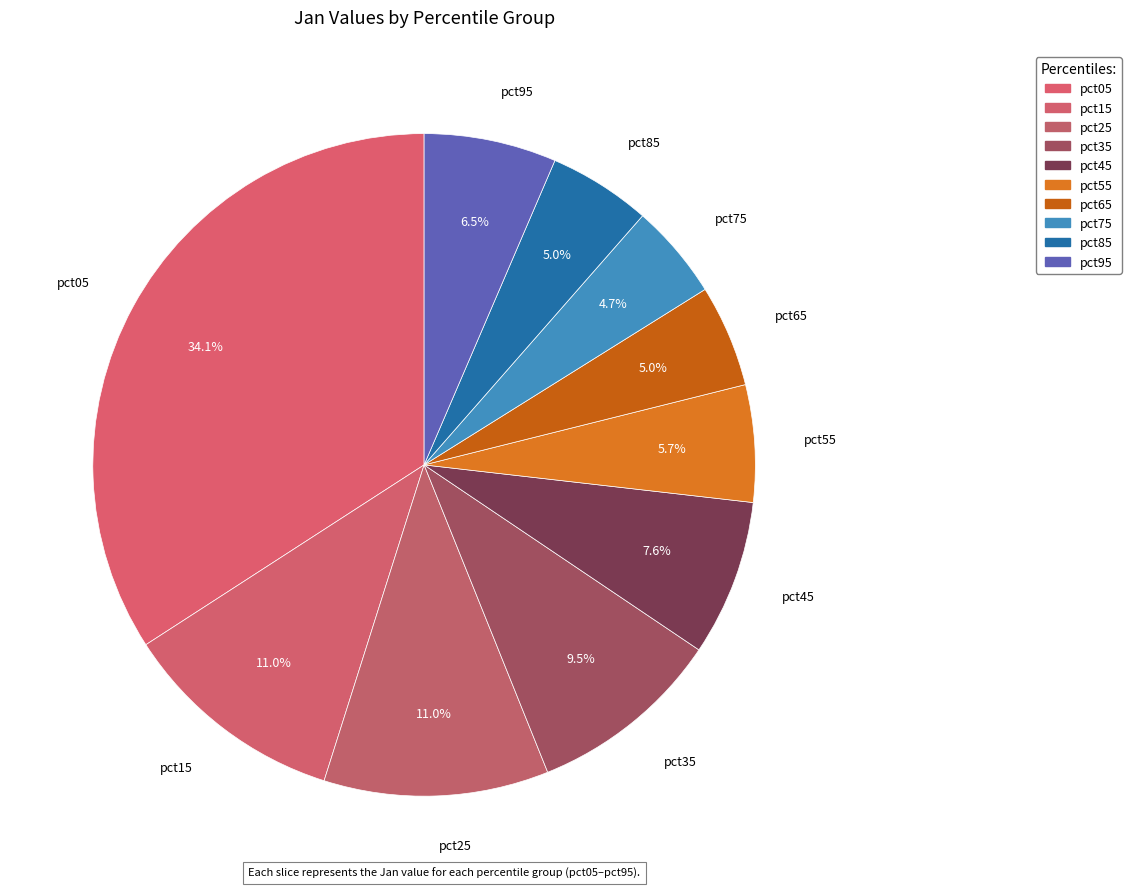

Does pct35 represent more than half of the total?

No